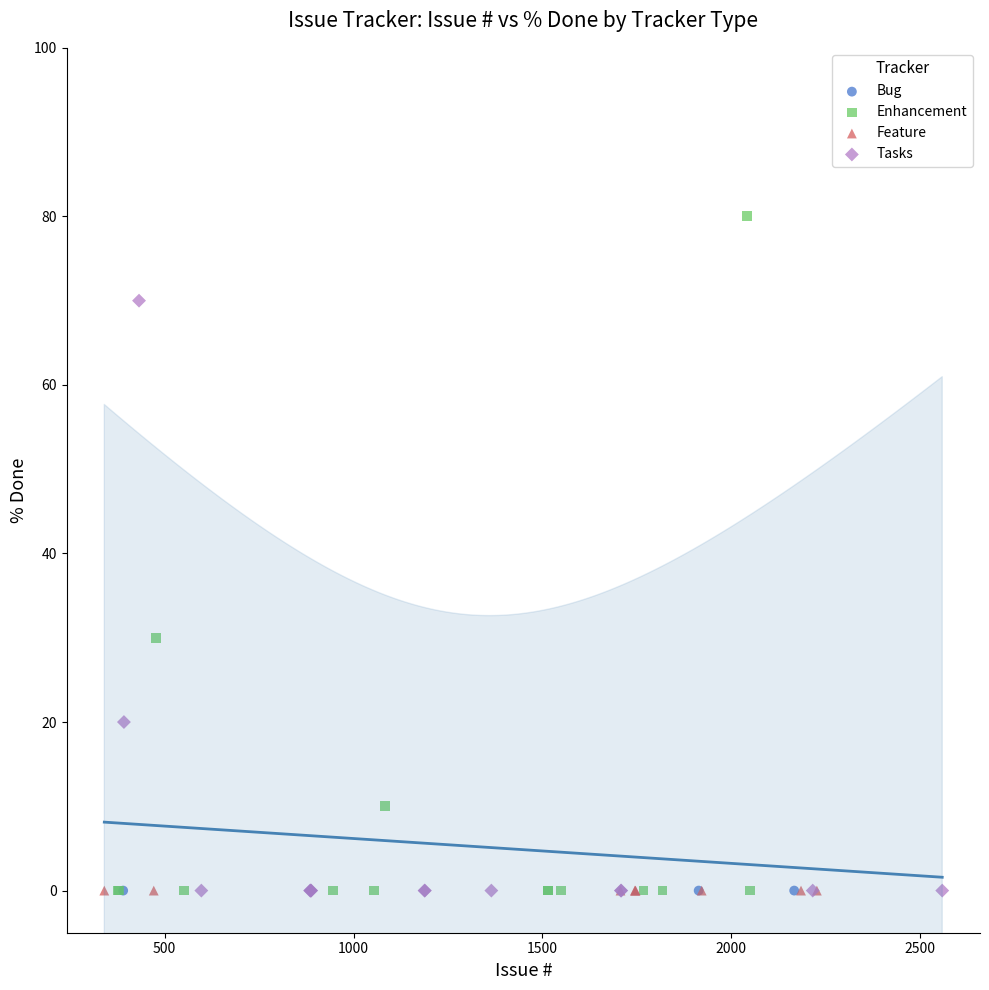

Which series reaches the maximum Y coordinate?

Enhancement